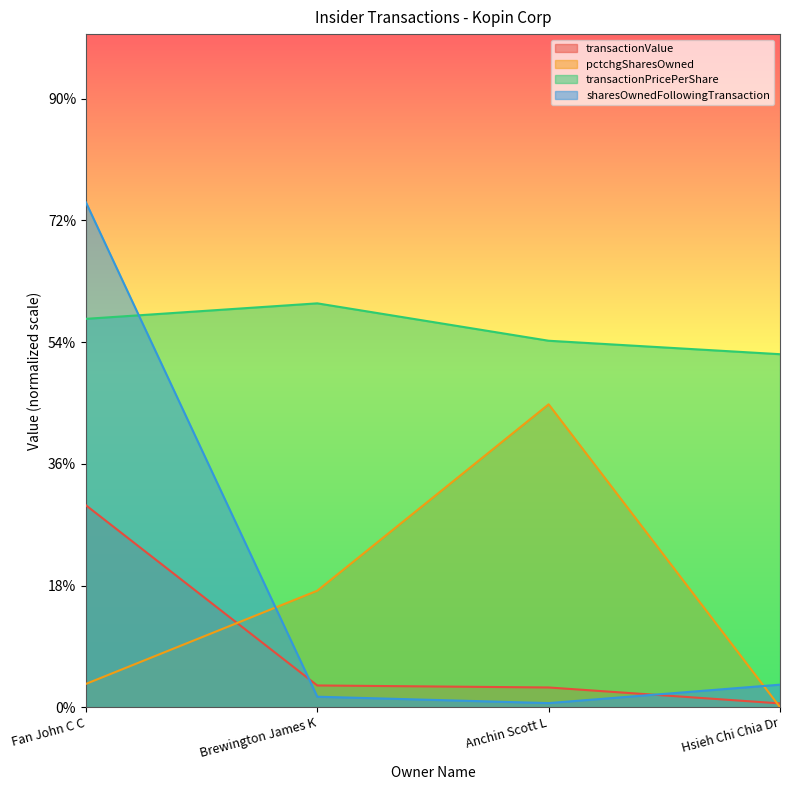

After their last crossing, which series has the higher values: transactionValue or pctchgSharesOwned?

transactionValue